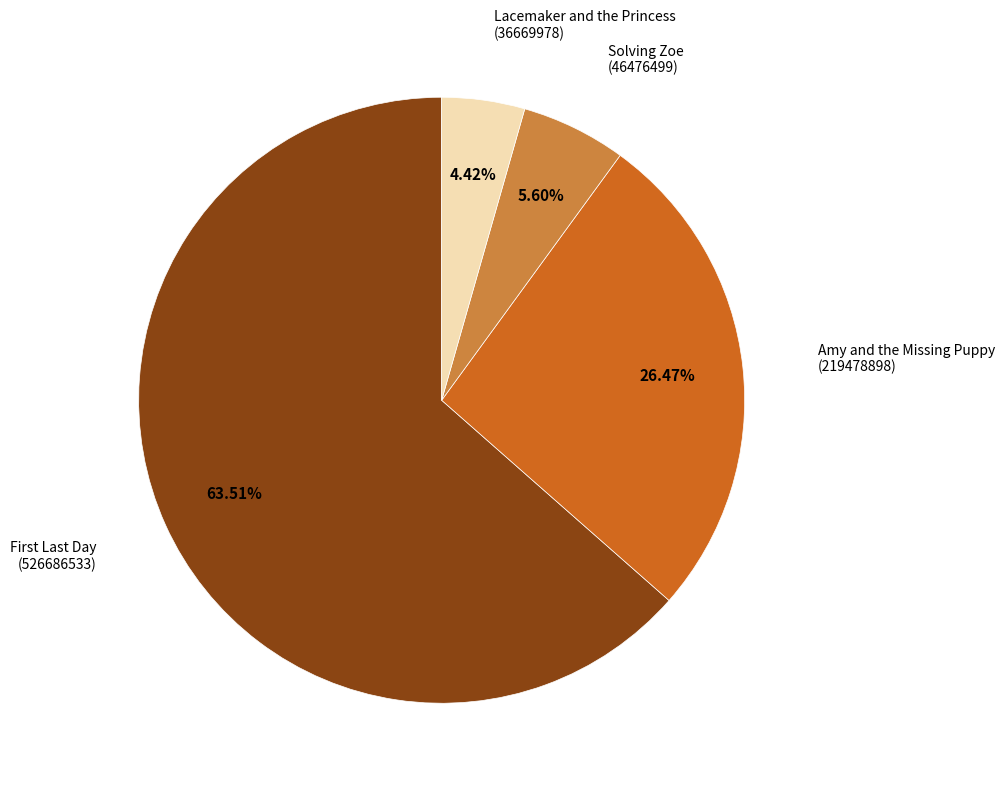

To the nearest percent, what is the average slice percentage?

25%